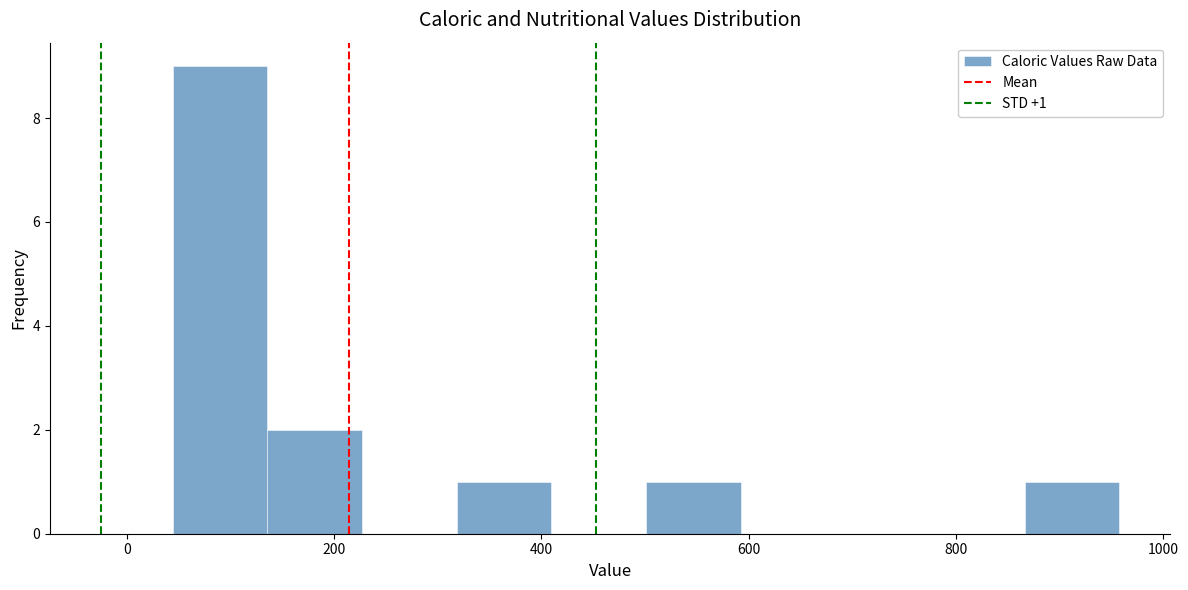

Over which range of the x-axis is the bar tallest?

40 to 140